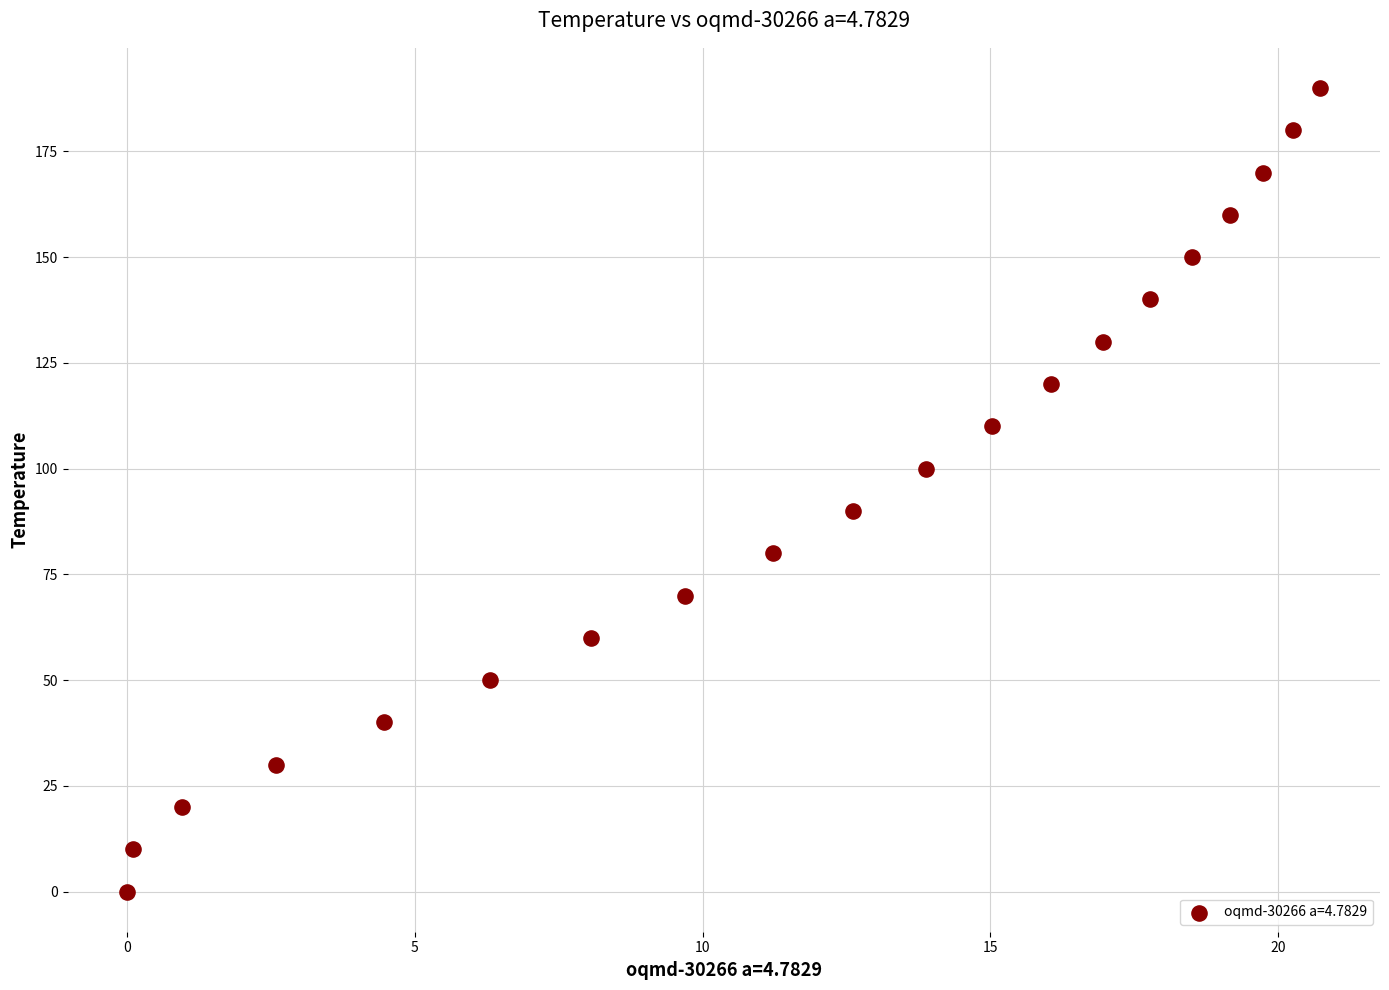

What is the range of Y values (max minus min)?

190